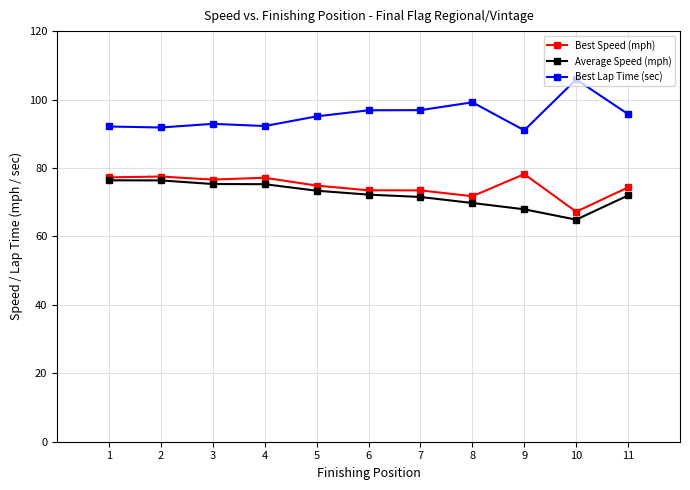

How many data points does each series have?

11